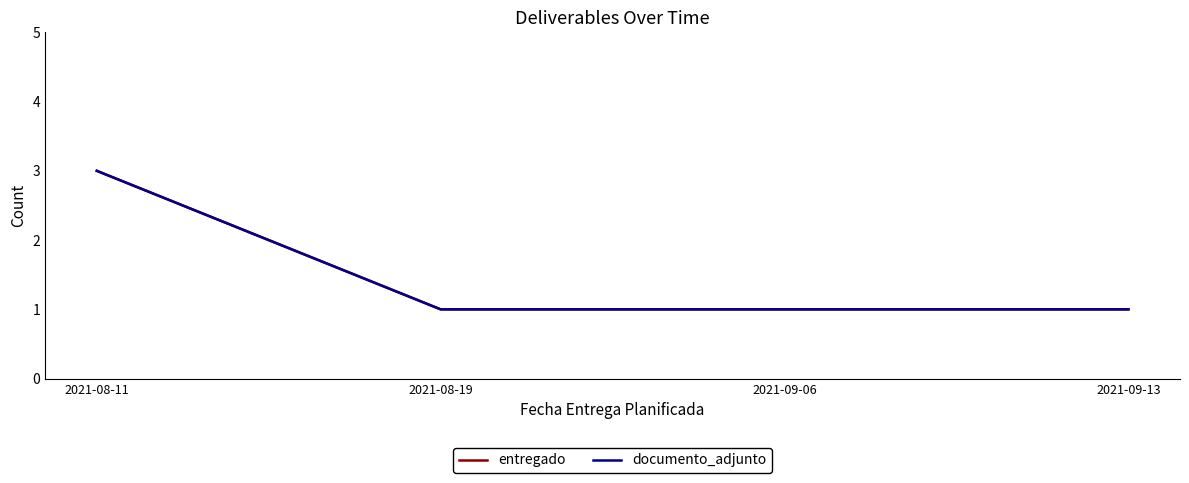

True or false: entregado and documento_adjunto intersect in this chart.

False